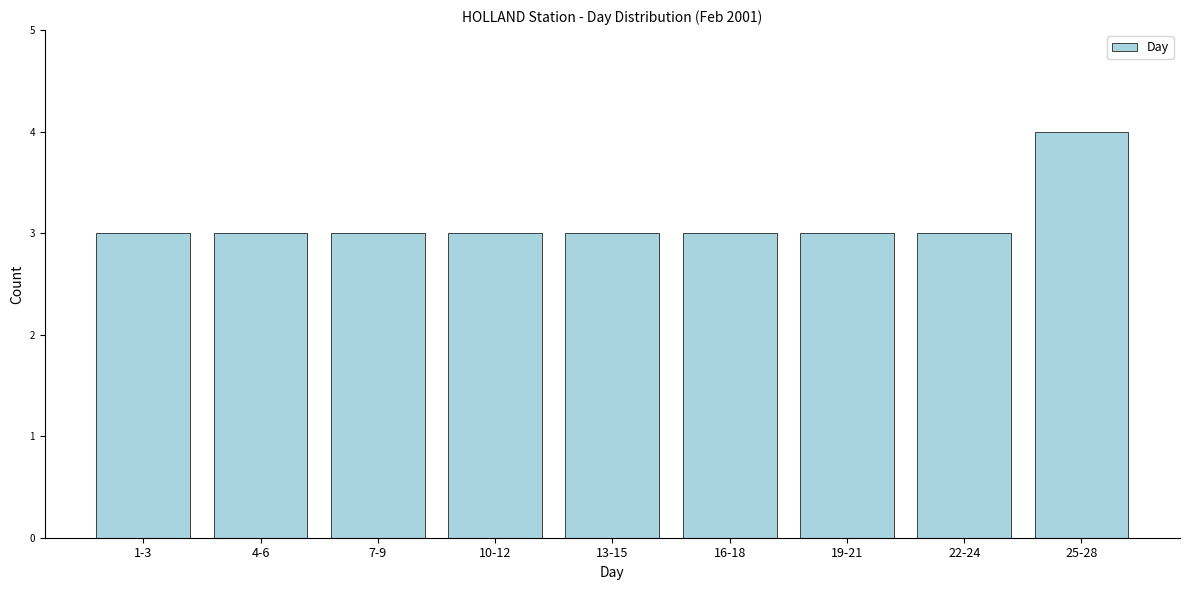

Reading left to right, transcribe all the data shown in this chart.

1-3=3	4-6=3	7-9=3	10-12=3	13-15=3	16-18=3	19-21=3	22-24=3	25-28=4